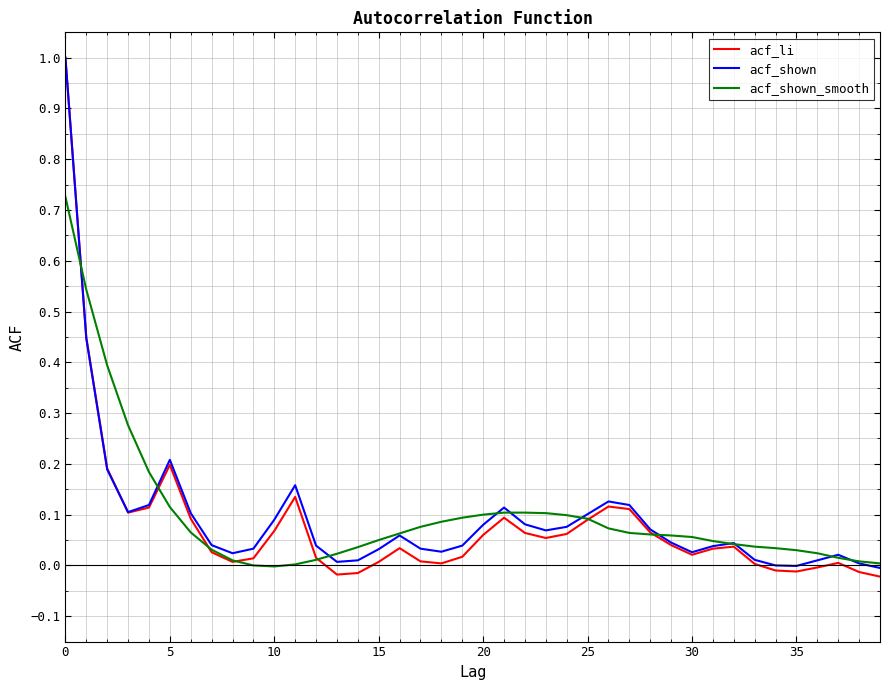

What is the maximum value shown in the chart?

1.0